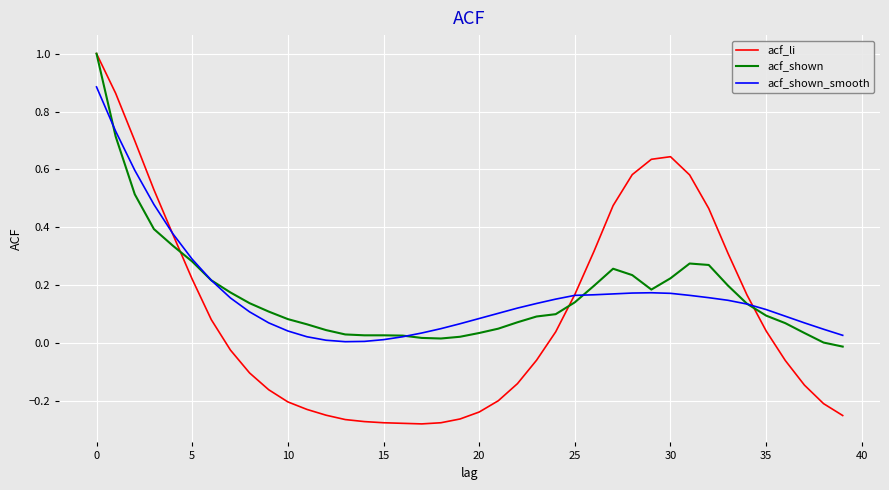

Which series has the largest range (max minus min)?

acf_li